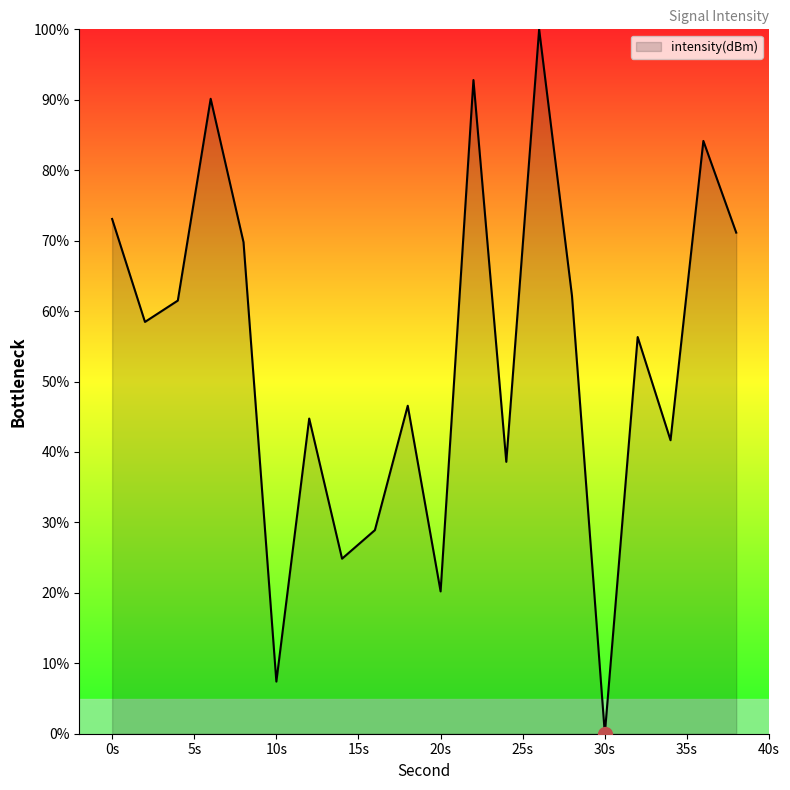

What is the maximum value shown in the chart?

100.0